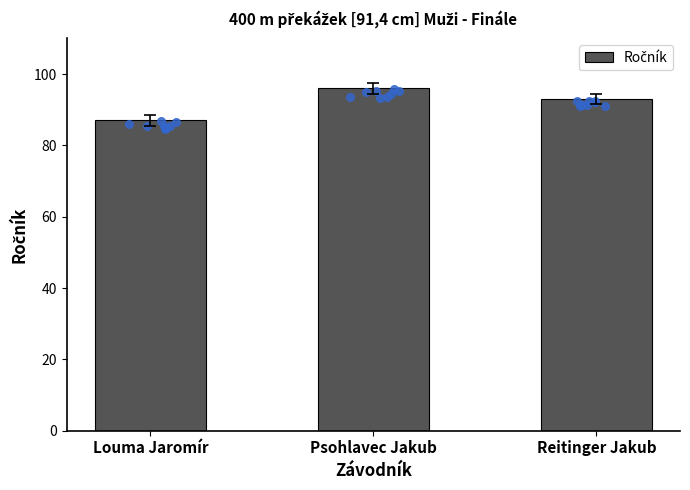

Which has a higher value, Louma Jaromír or Reitinger Jakub?

Reitinger Jakub